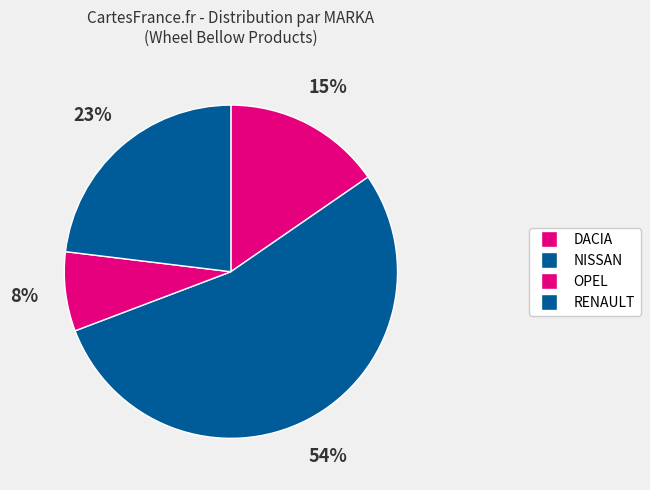

How many segments does this pie chart have?

4